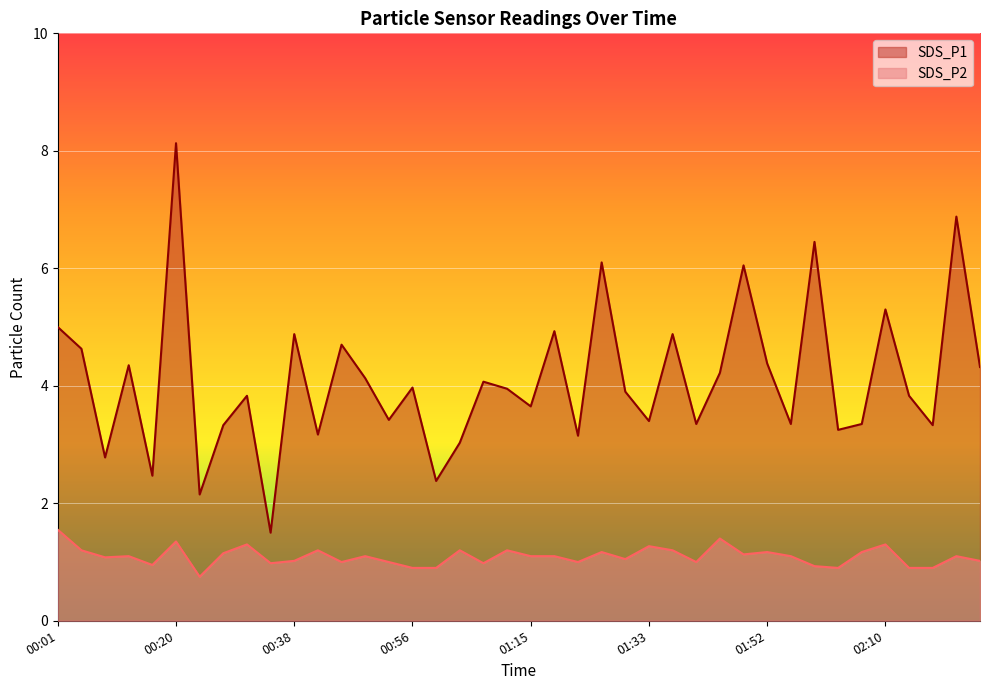

What is the label of the 40th point from the right?

00:01